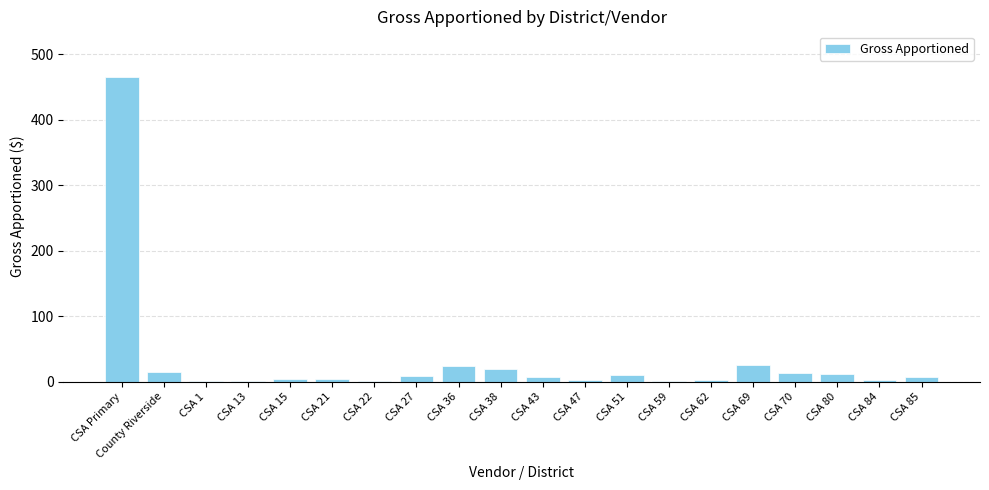

What is the ratio of the value at CSA Primary to the value at CSA 85?

61.1